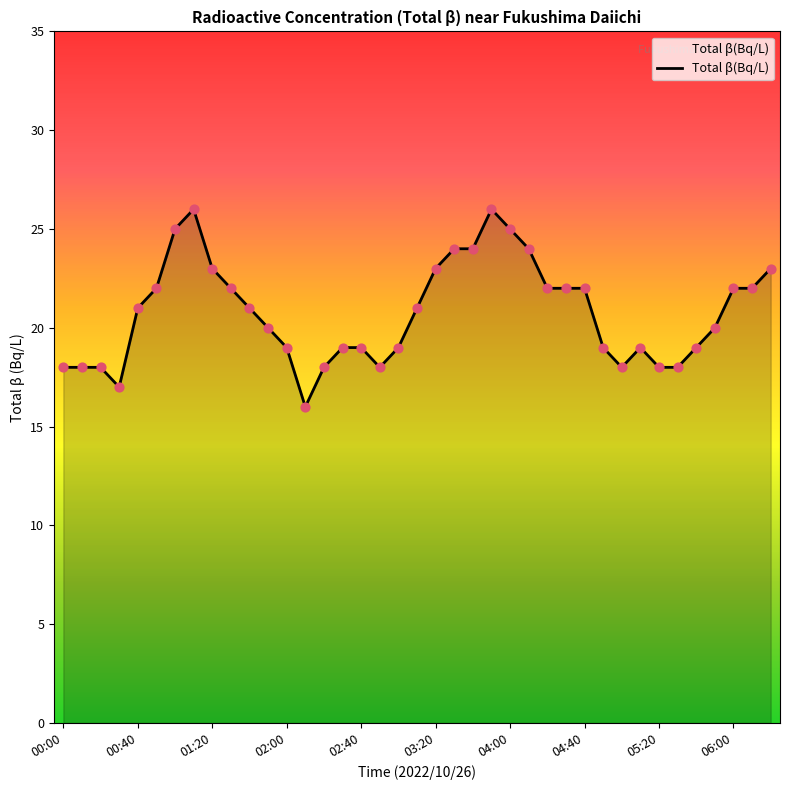

What is the maximum value shown in the chart?

26